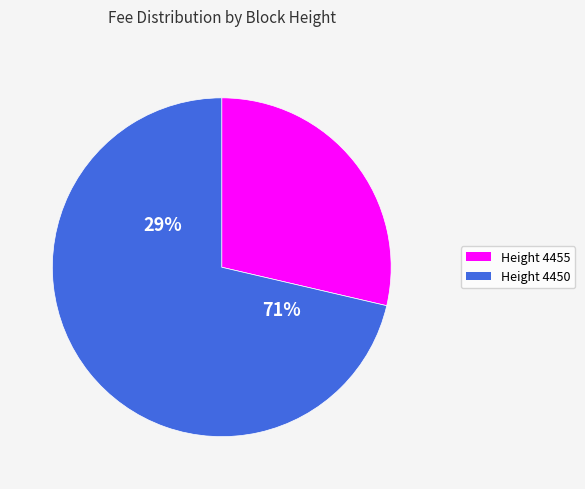

Do 4450 and 4455 together represent more than half of the pie?

Yes